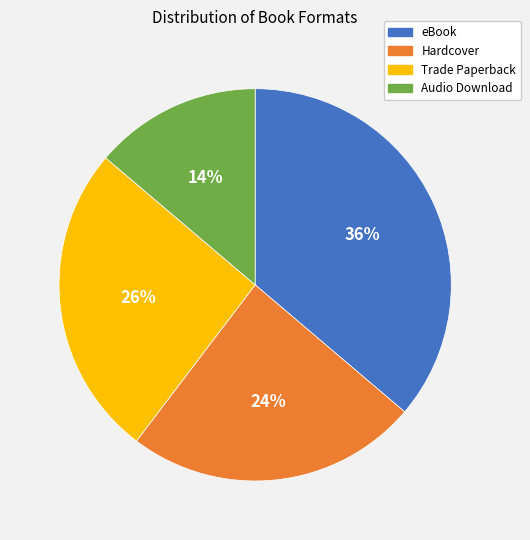

Which category has the biggest portion of the pie?

eBook